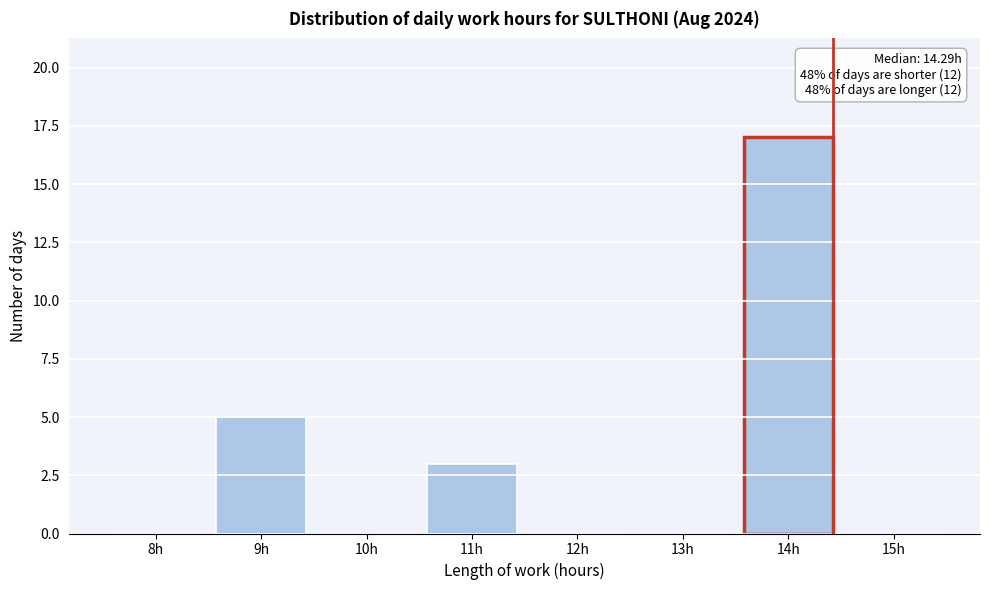

Reading left to right, extract all data points from this chart.

8h=0	9h=5	10h=0	11h=3	12h=0	13h=0	14h=17	15h=0